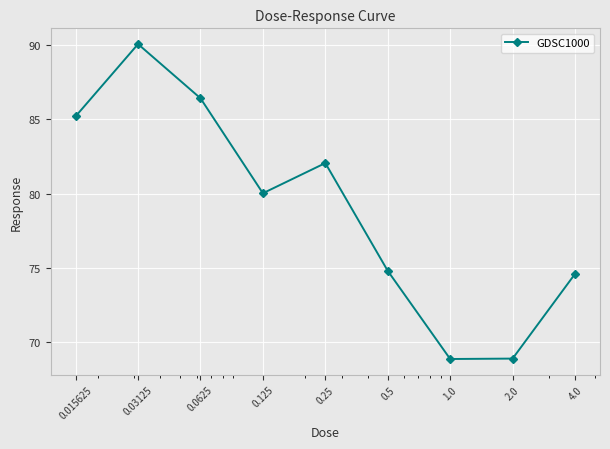

How many data points are above 80?

5